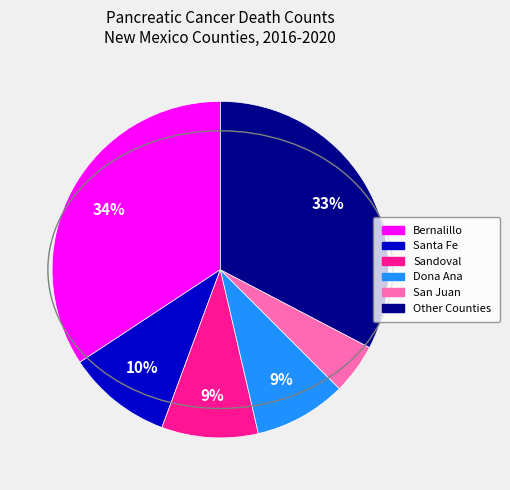

Is there any slice that represents more than half of the pie?

No